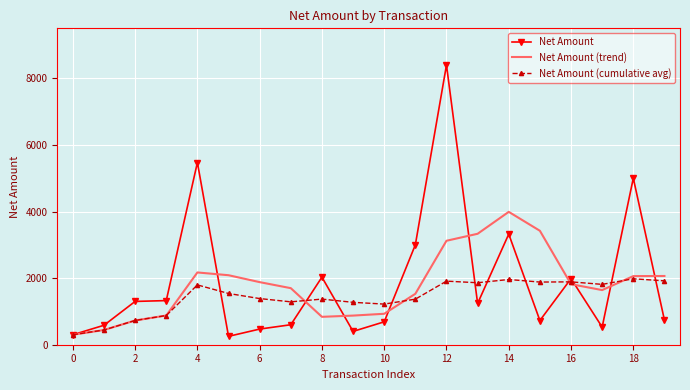

Which series has the largest range (max minus min)?

Net Amount